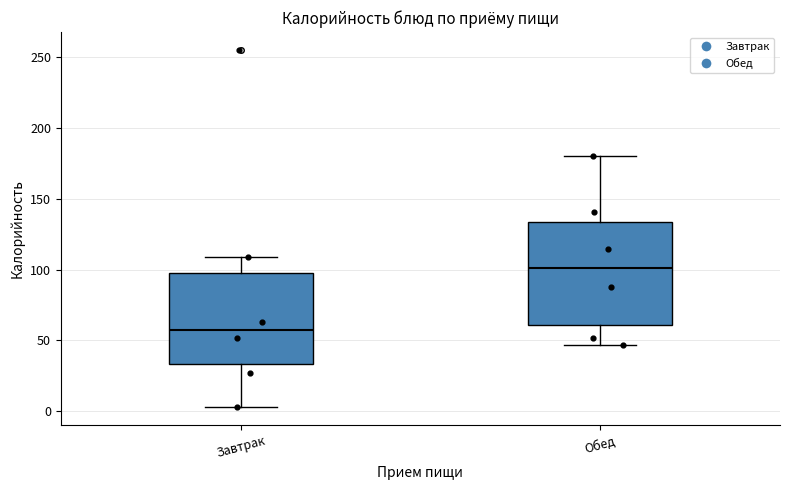

Reading left to right, read every box against the y-axis: the position of its median line, the range the box covers, and the ends of its whiskers. The values are not printed on the chart, so give them approximately, as read against the axis.

Завтрак: median 55, box 35 to 95, whiskers 5 to 110
Обед: median 100, box 60 to 135, whiskers 45 to 180